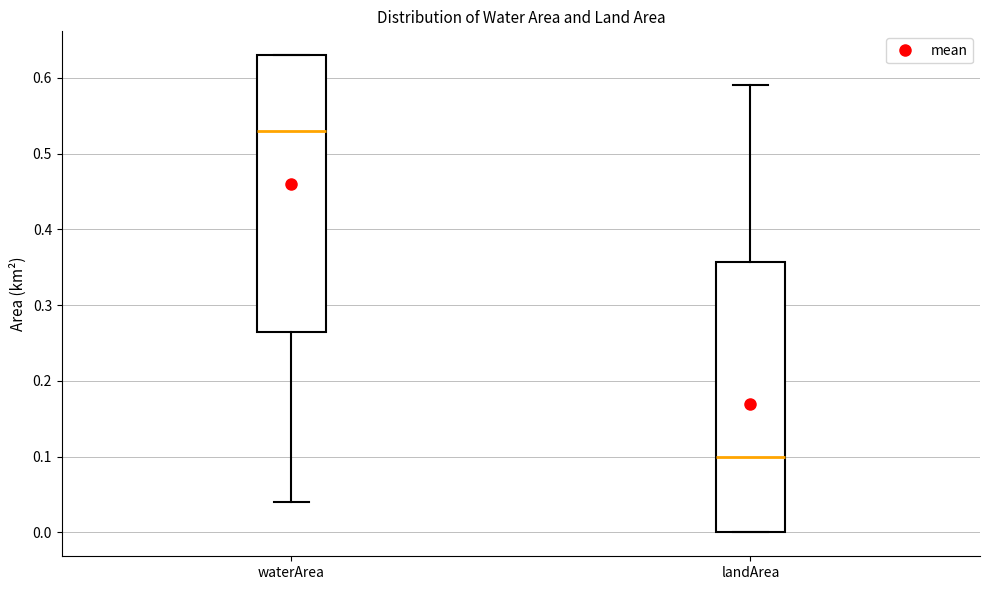

Which box's median line is the lowest?

landArea